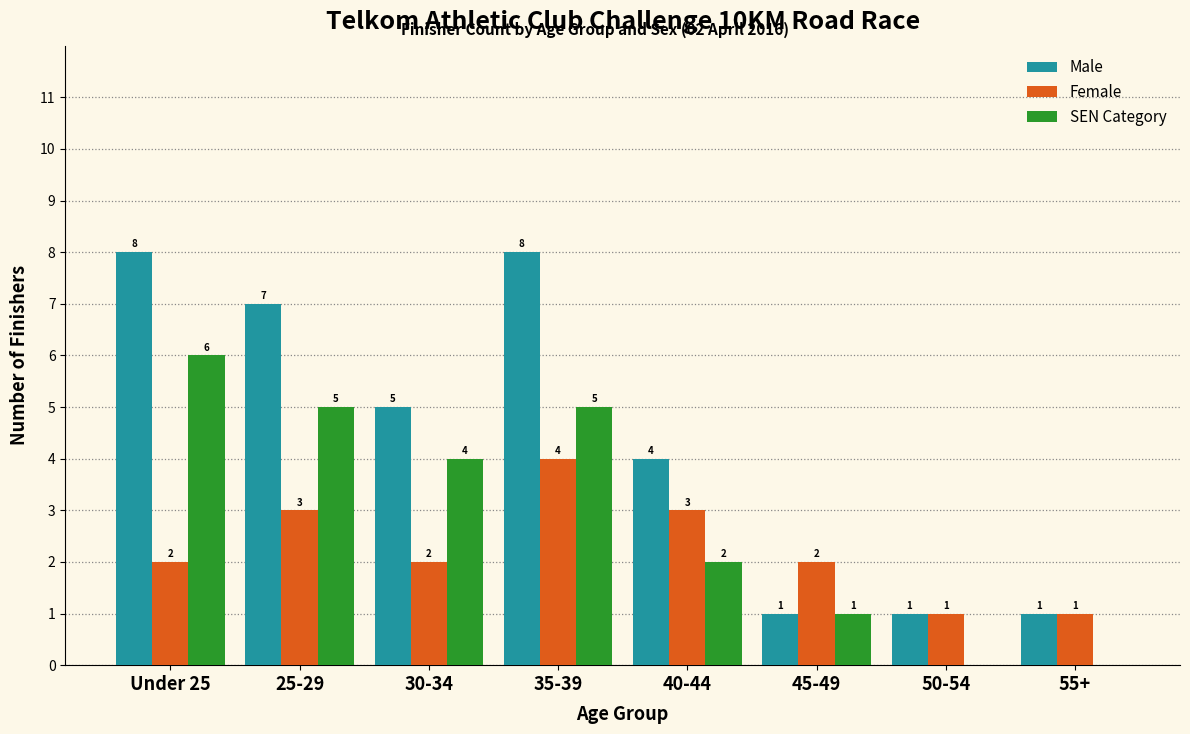

What is the greatest value displayed?

8